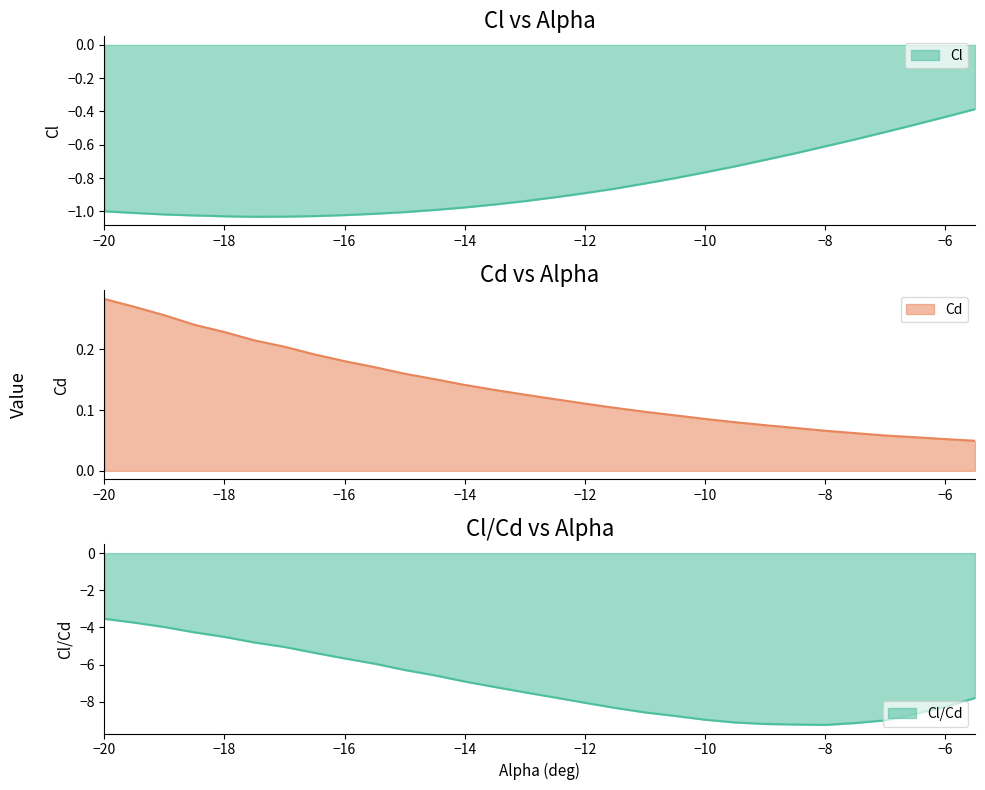

Which series has the largest total across all categories?

Cd